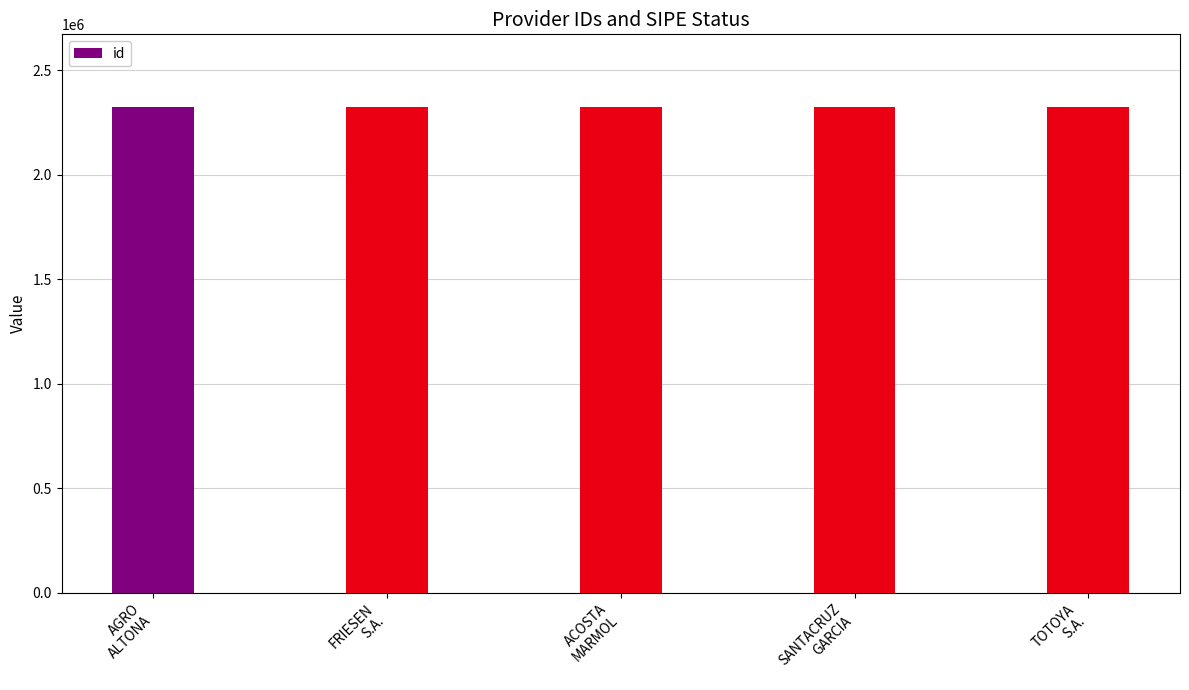

At which label does the data first exceed 2323519?

ACOSTA
MARMOL